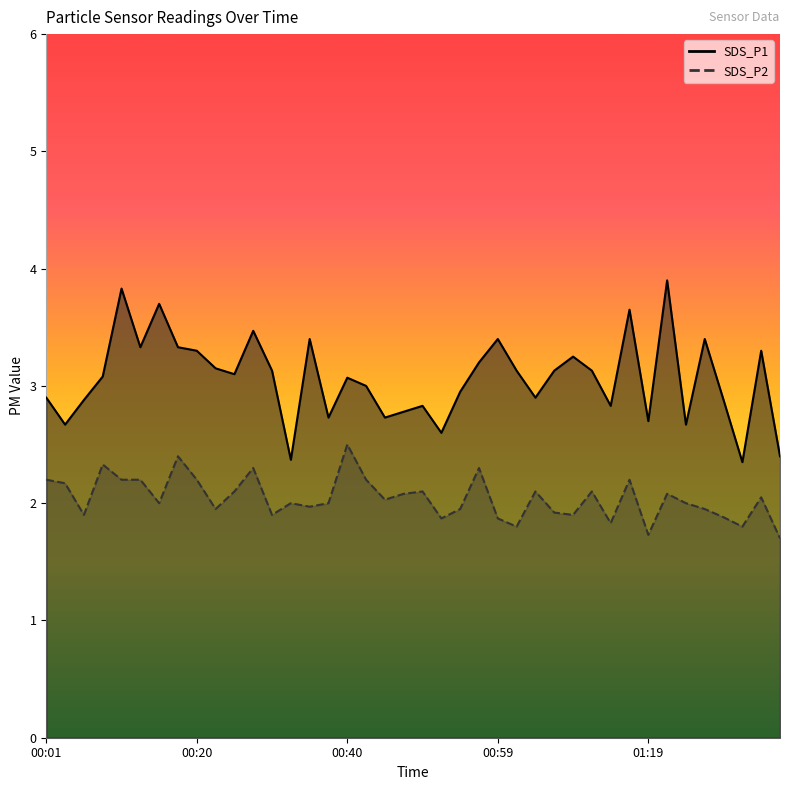

The SDS_P2 series shows 1.2 at 01:32. True or false?

False